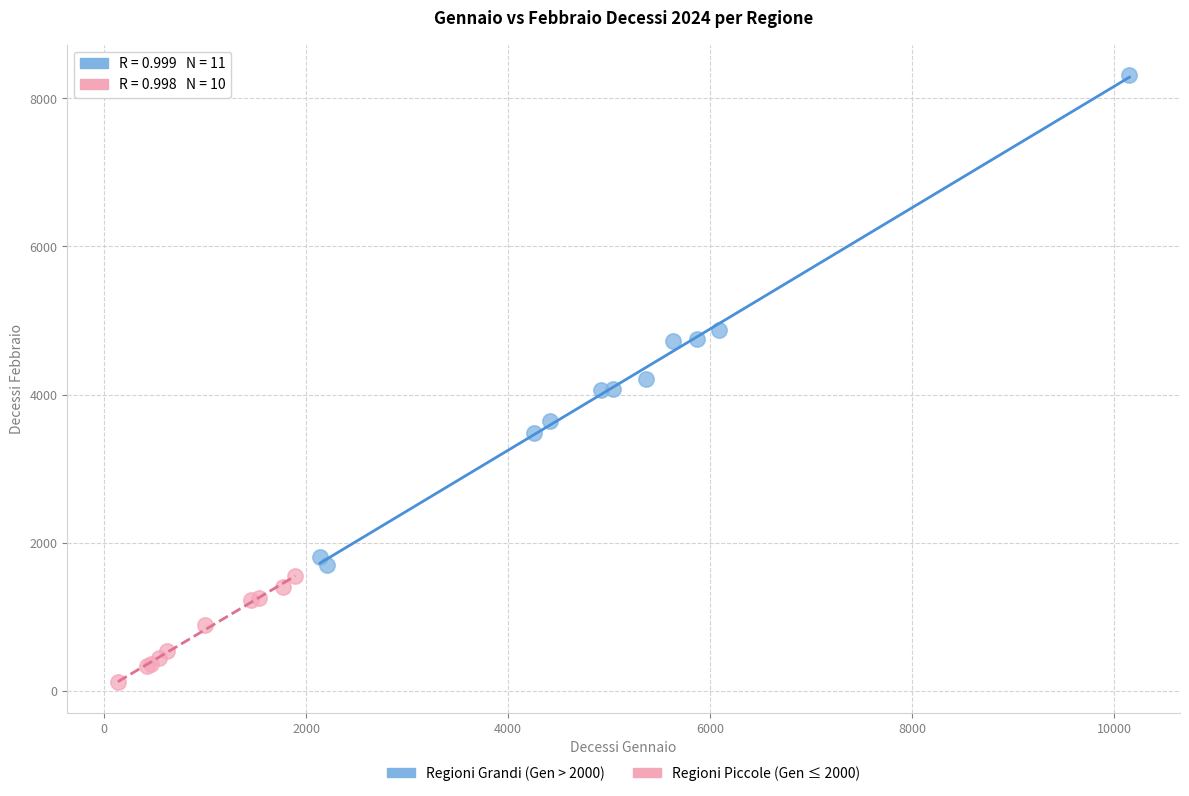

What are all the series names shown in the legend?

Regioni Grandi (Gen > 2000), Regioni Piccole (Gen ≤ 2000)